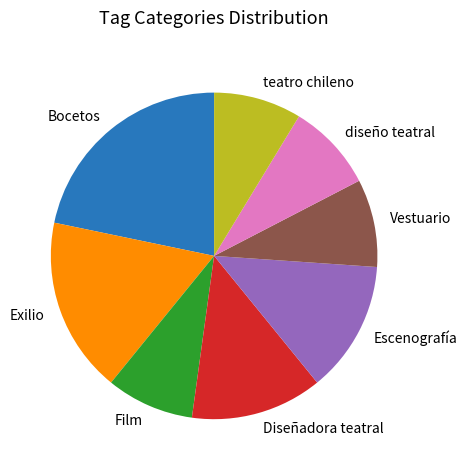

Which slice is the largest?

Bocetos